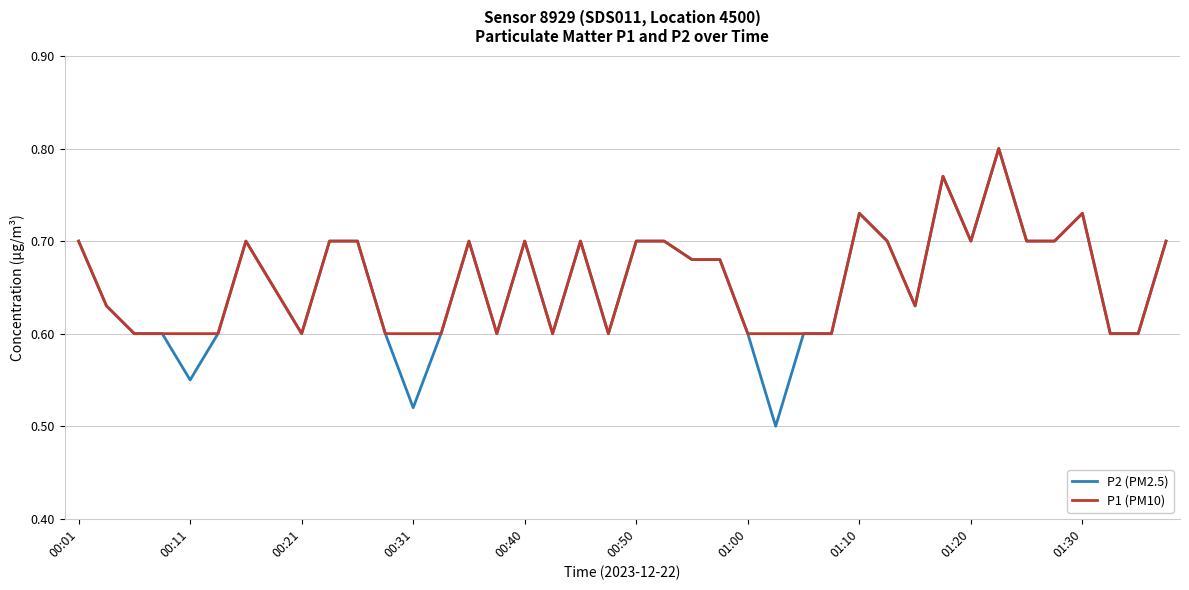

Does the chart have visible grid lines?

Yes